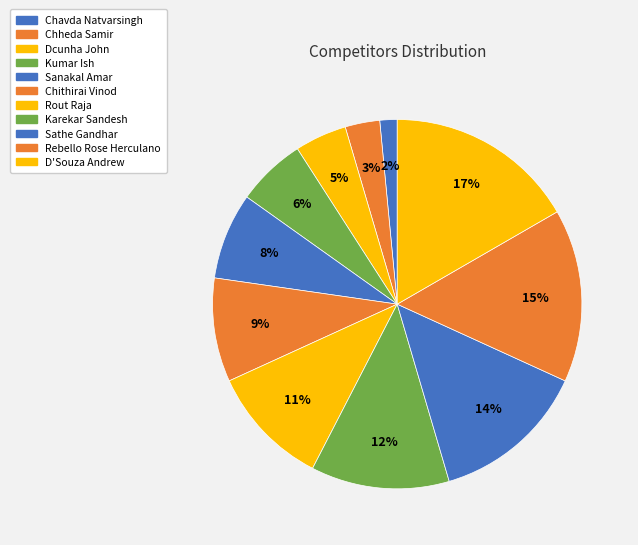

Rank the categories by value from lowest to highest.

Chavda Natvarsingh, Chheda Samir, Dcunha John, Kumar Ish, Sanakal Amar, Chithirai Vinod, Rout Raja, Karekar Sandesh, Sathe Gandhar, Rebello Rose Herculano, D'Souza Andrew